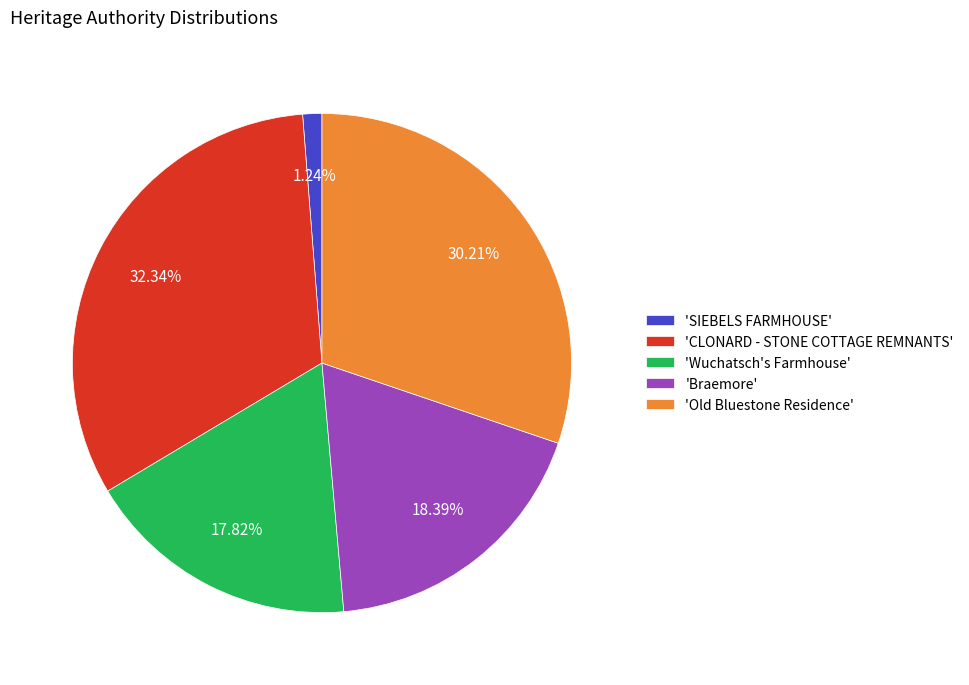

Do 'Old Bluestone Residence' and 'Wuchatsch's Farmhouse' together represent more than half of the pie?

No